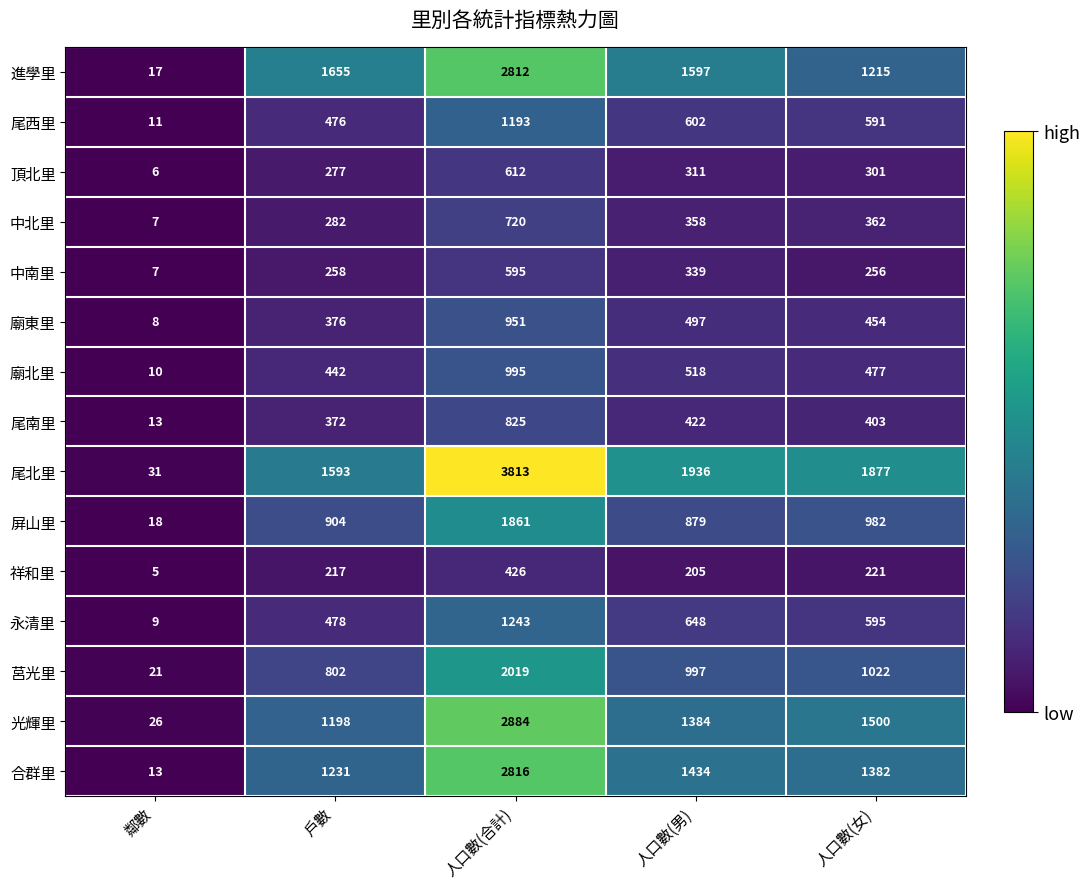

Rank the series at 人口數(男) from highest to lowest value.

尾北里, 進學里, 合群里, 光輝里, 莒光里, 屏山里, 永清里, 尾西里, 廟北里, 廟東里, 尾南里, 中北里, 中南里, 頂北里, 祥和里